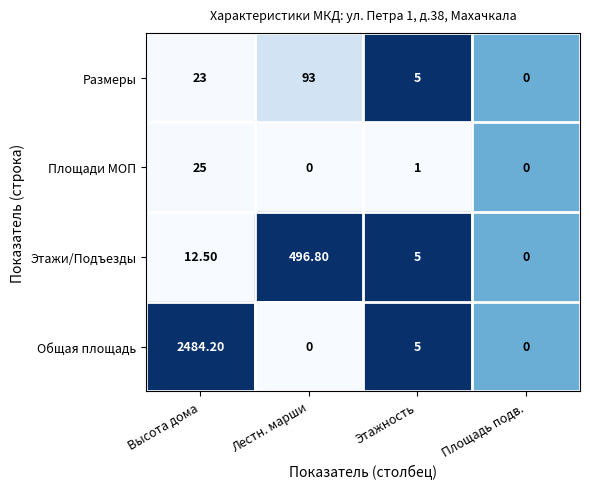

Between Высота дома and Площадь подв., which series saw the biggest shift?

Общая площадь